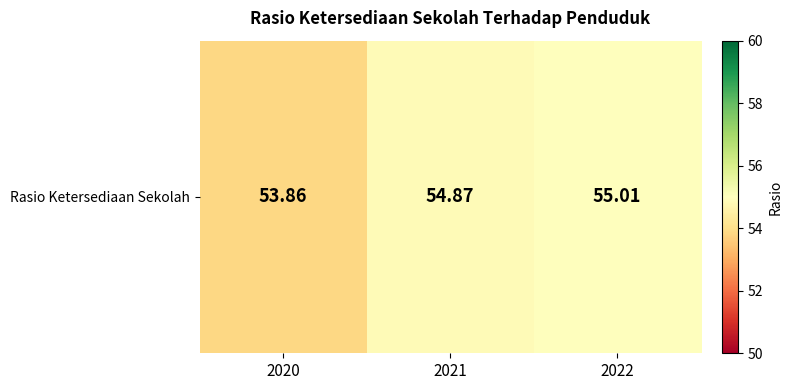

True or false: the data shows 29.1 at 2022.

False